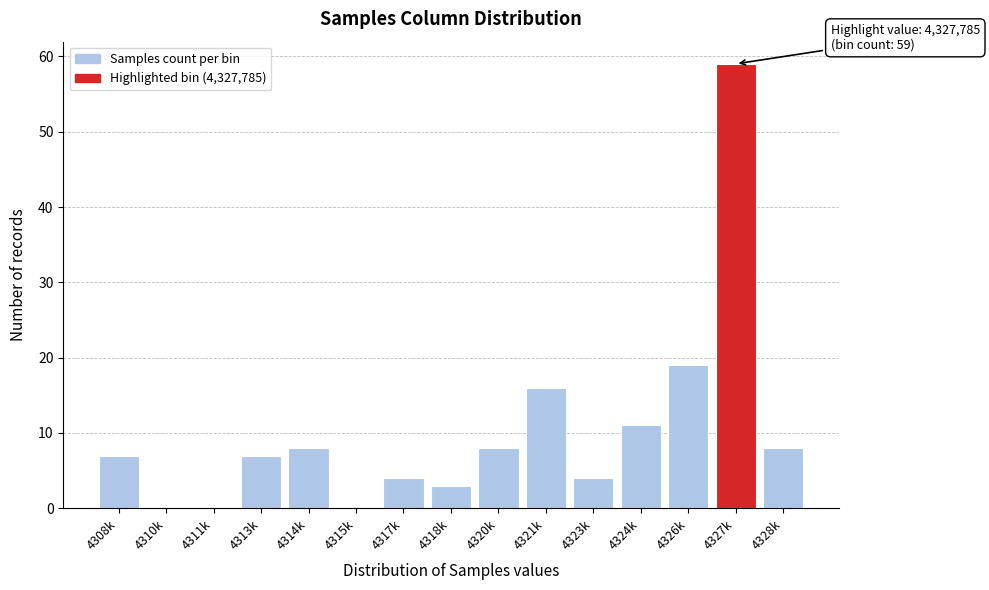

Reading left to right, list all the values displayed in this chart.

4308k=7	4310k=0	4311k=0	4313k=7	4314k=8	4315k=0	4317k=4	4318k=3	4320k=8	4321k=16	4323k=4	4324k=11	4326k=19	4327k=59	4328k=8